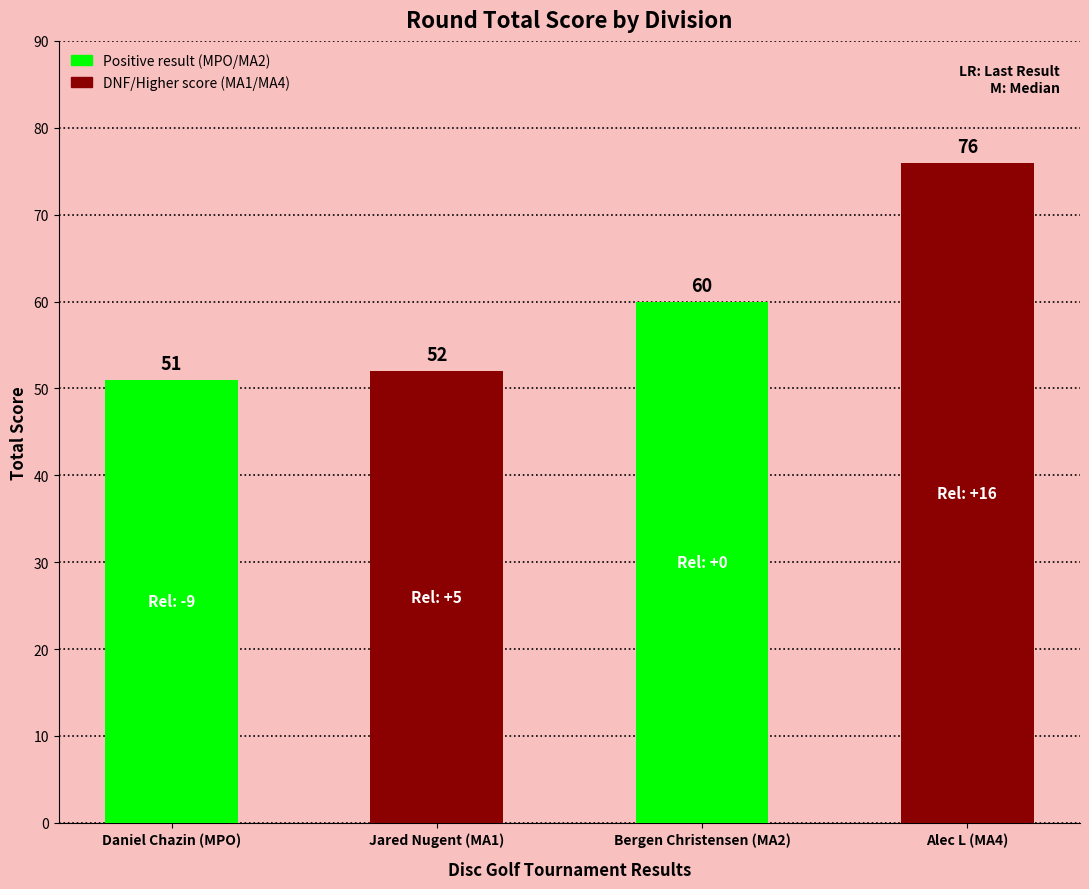

Rank the categories by value from highest to lowest.

Alec L (MA4), Bergen Christensen (MA2), Jared Nugent (MA1), Daniel Chazin (MPO)